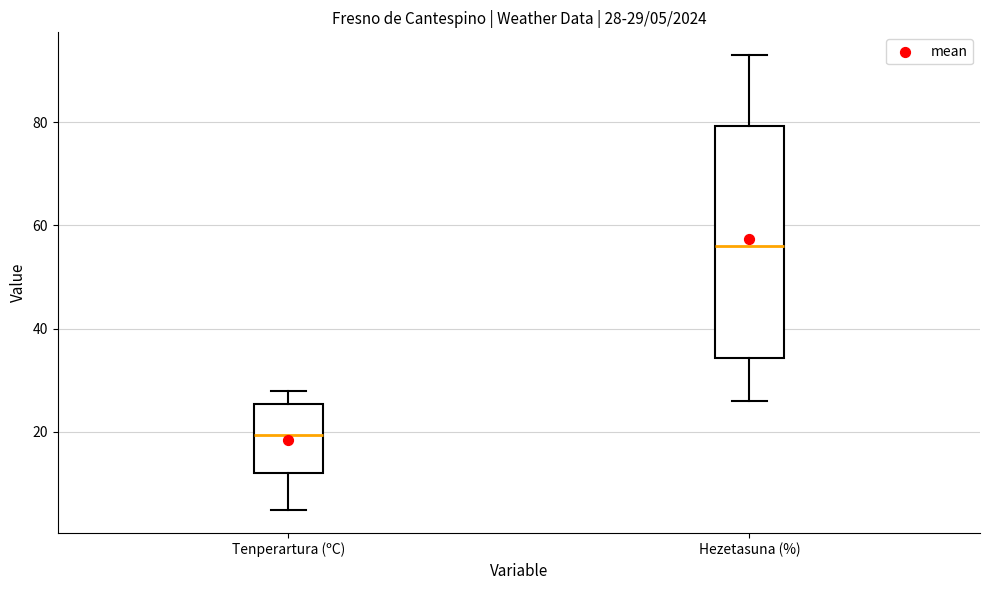

Which box is the tallest, from its lower edge to its upper edge?

Hezetasuna (%)